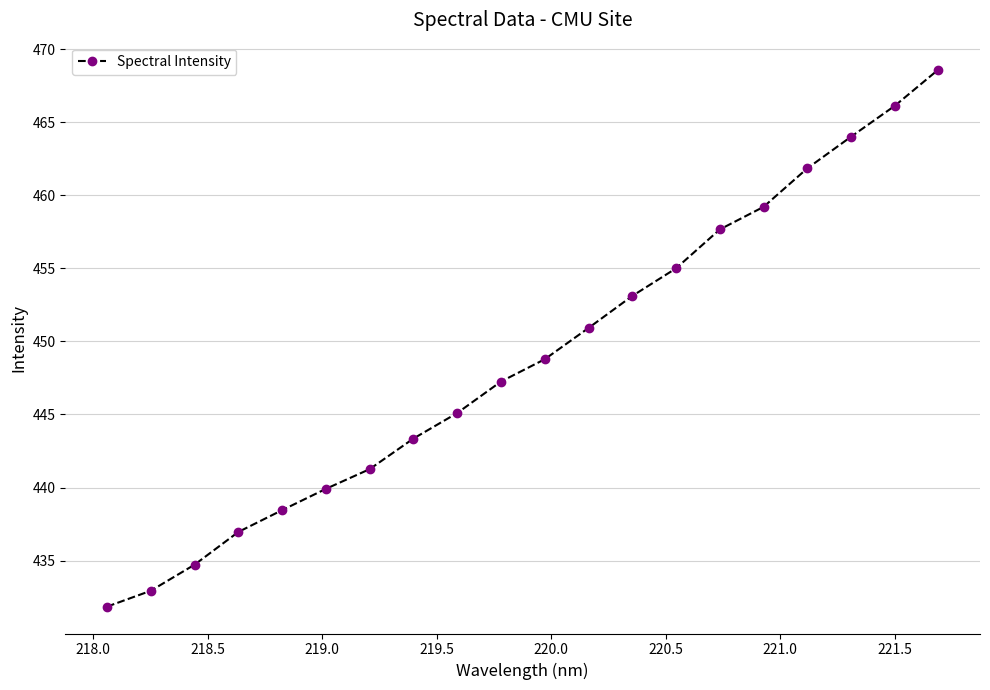

What is the average value?

448.9